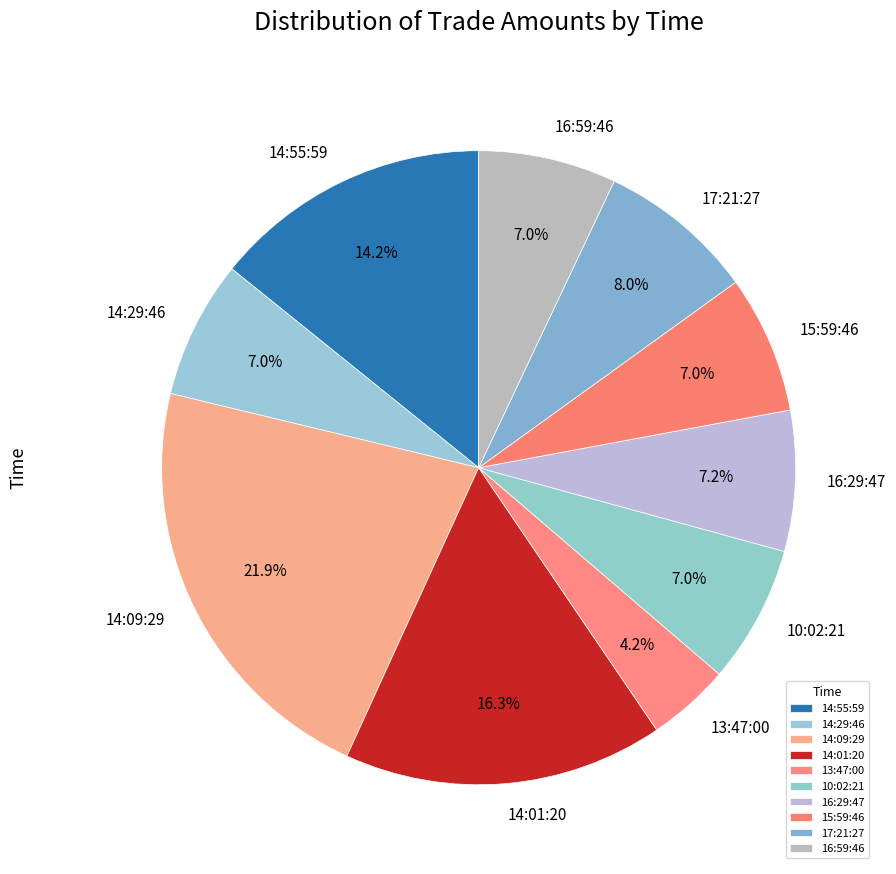

Does any single category account for the majority?

No